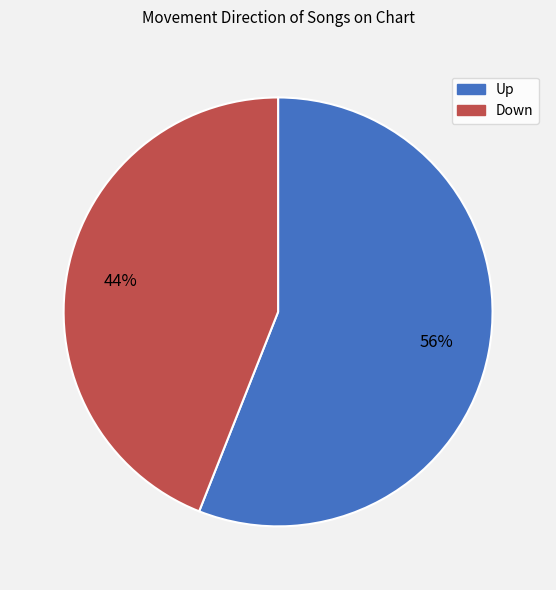

To the nearest percent, what is the average slice percentage?

50%